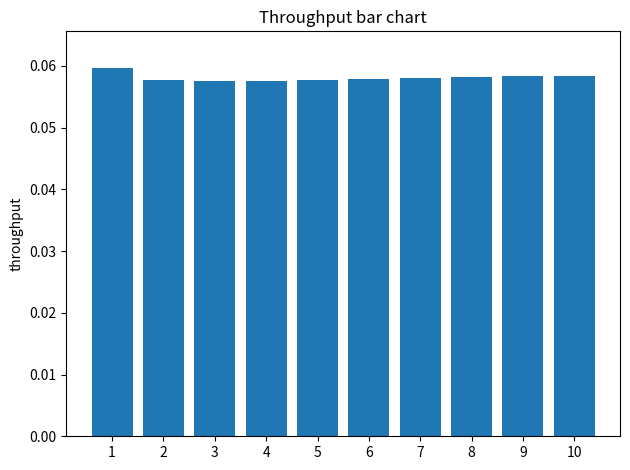

Count the values in the range 0 to 1.

10